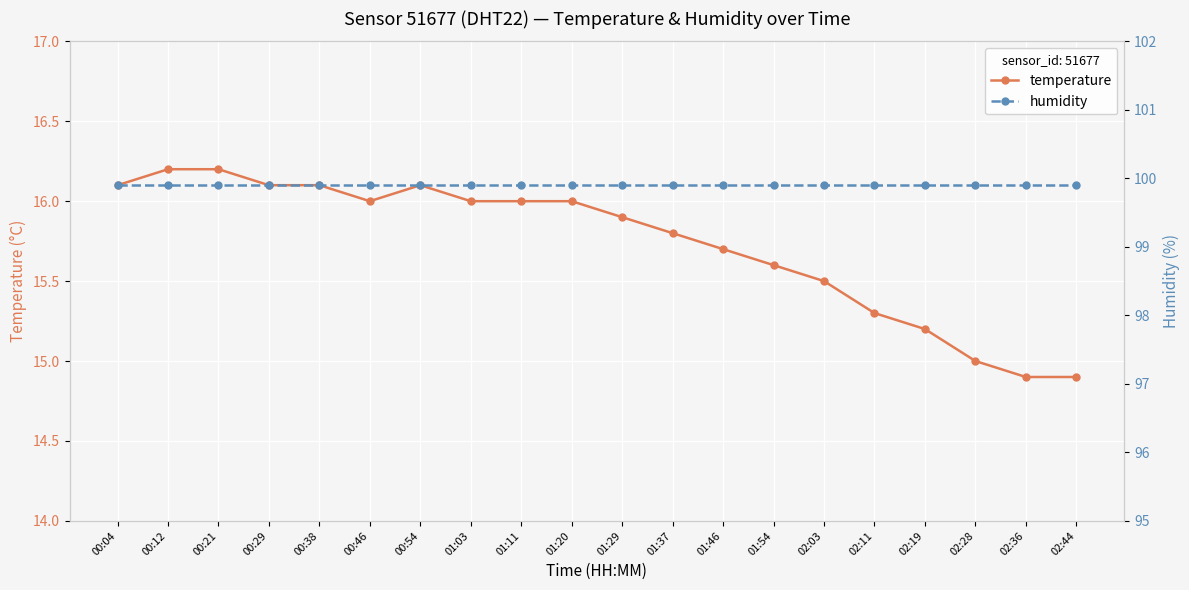

Which series has the largest range (max minus min)?

temperature